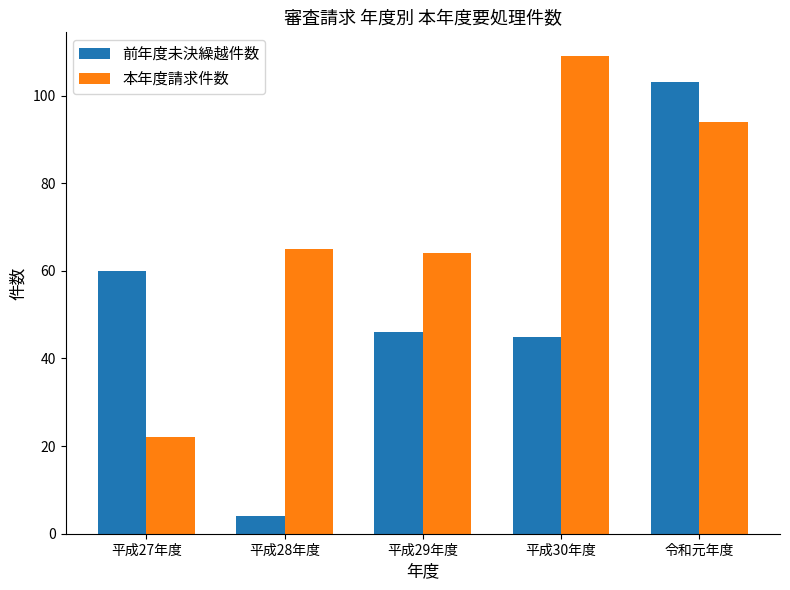

What is the average value of the 前年度未決繰越件数 series?

52